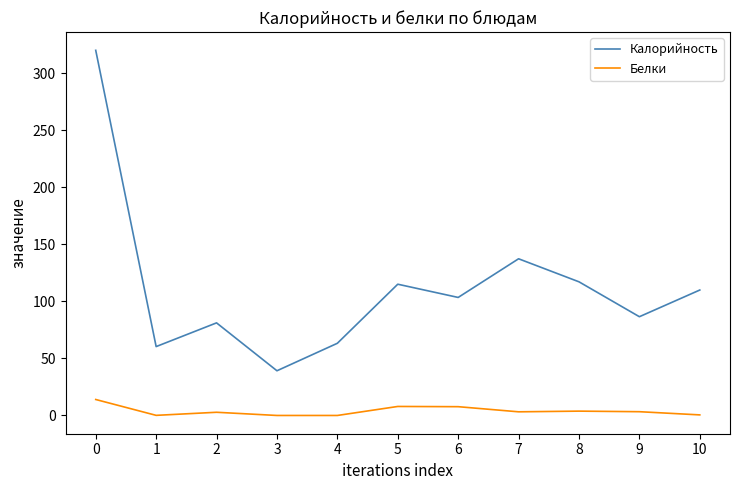

Which series has the largest range (max minus min)?

Калорийность